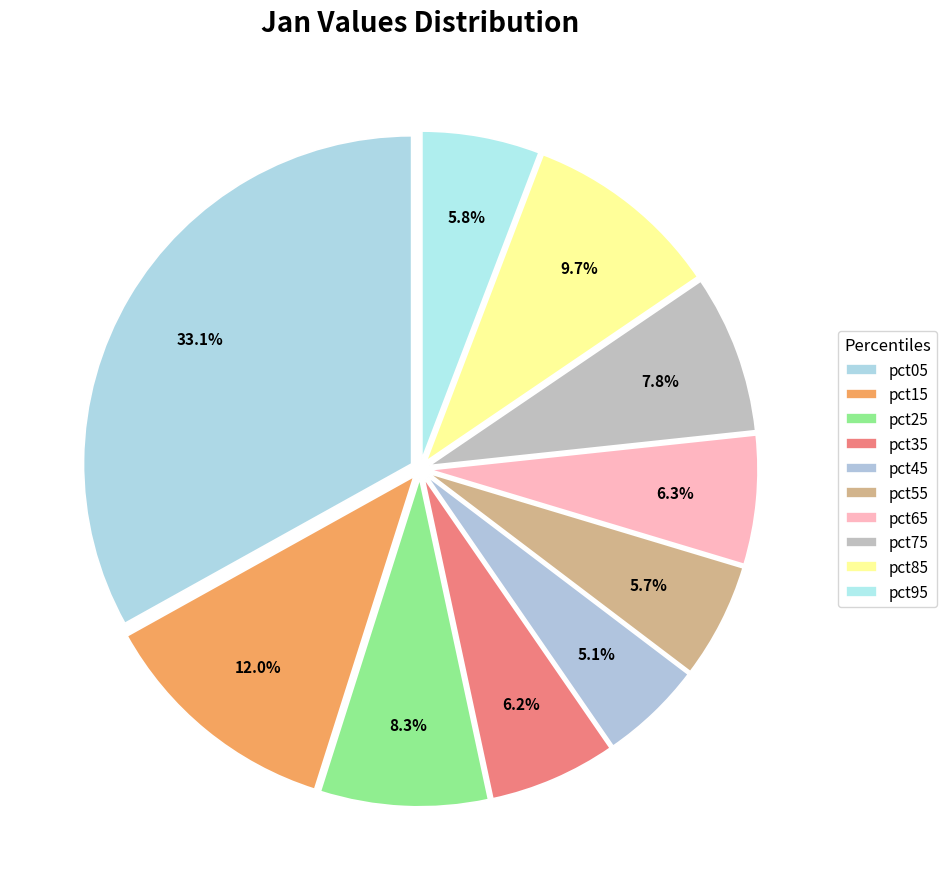

Rank the categories by value from highest to lowest.

pct05, pct15, pct85, pct25, pct75, pct65, pct35, pct95, pct55, pct45